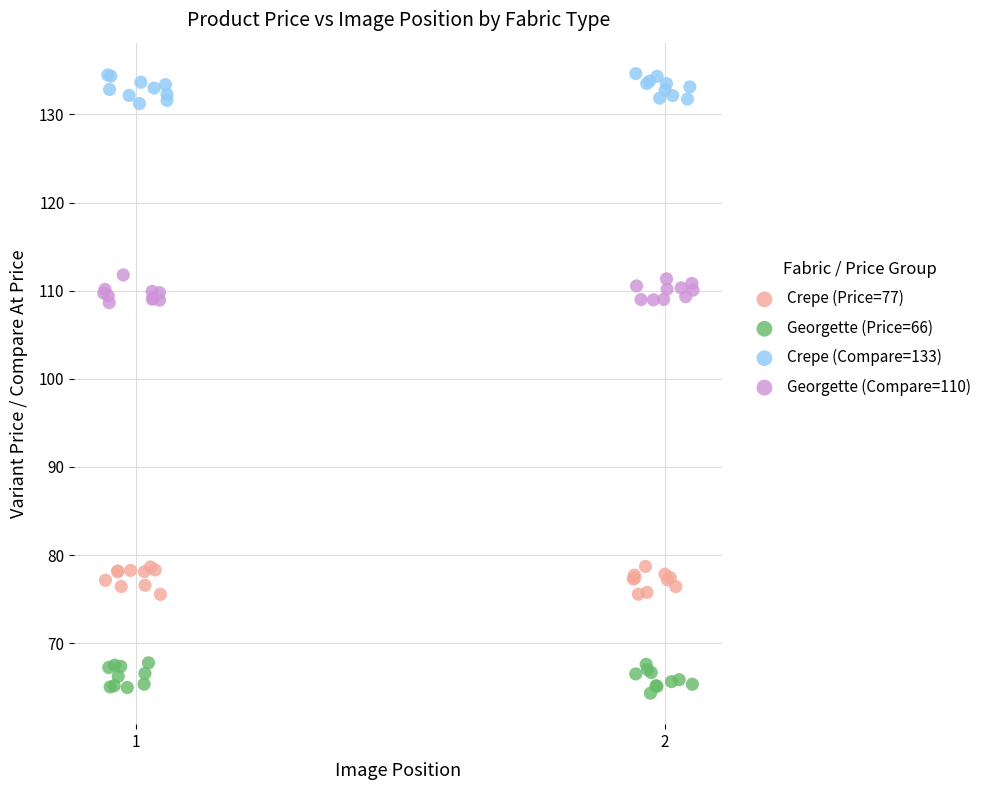

What are all the series names shown in the legend?

Crepe (Price=77), Georgette (Price=66), Crepe (Compare=133), Georgette (Compare=110)